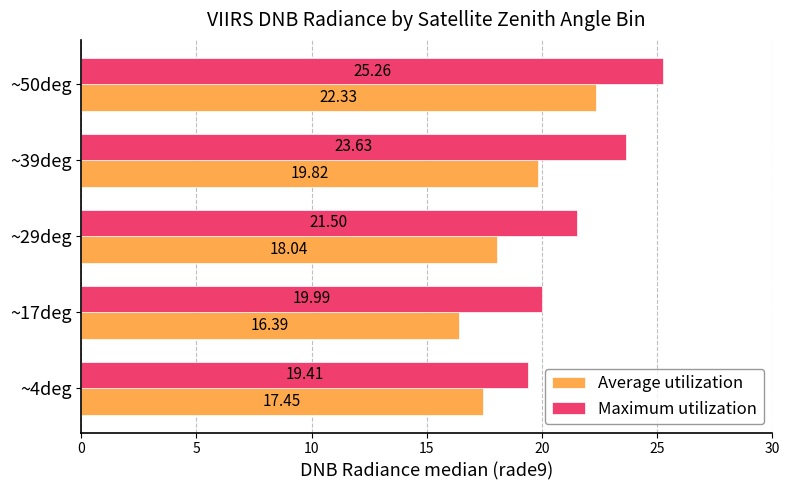

Count the number of data series in this chart.

2